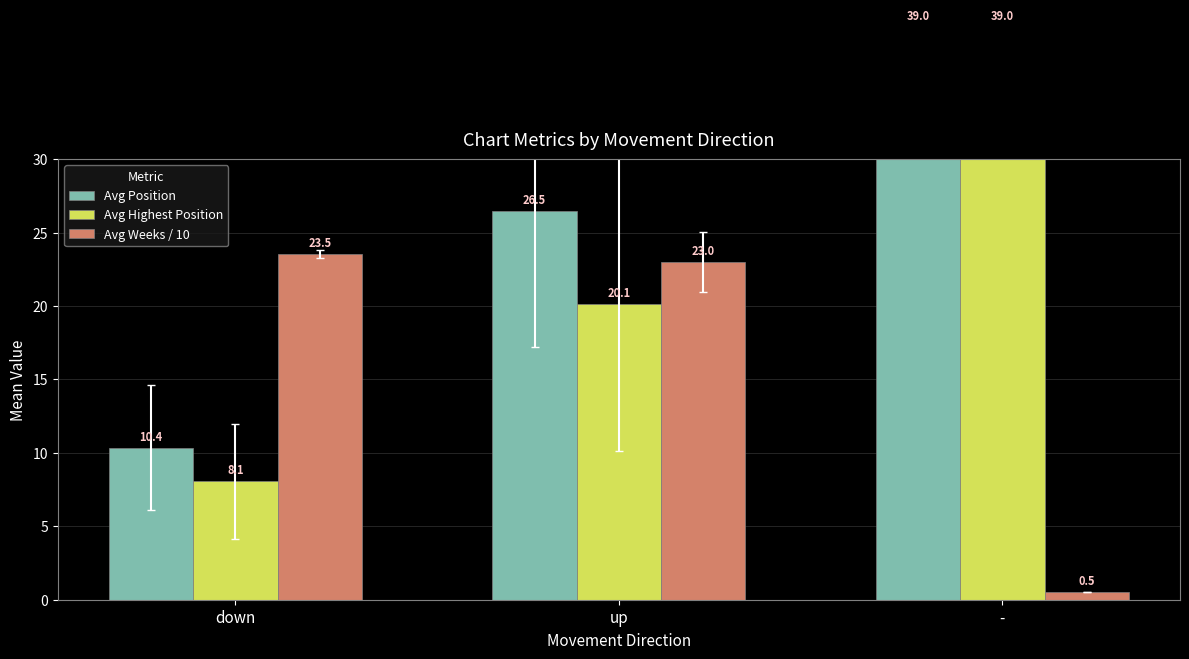

What position from the left is up?

2